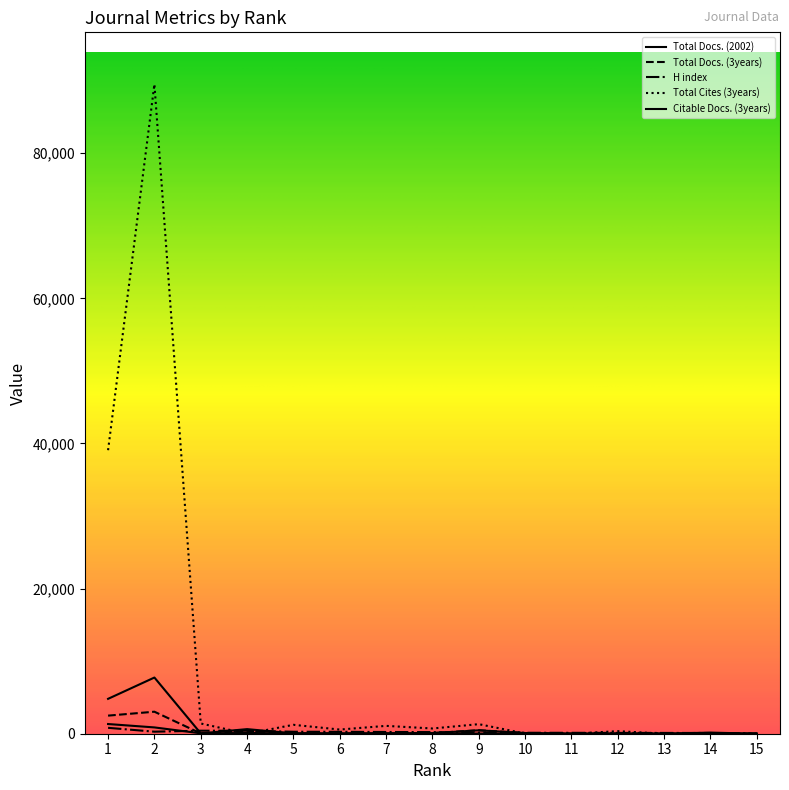

Does the chart display data point markers on the line(s)?

No